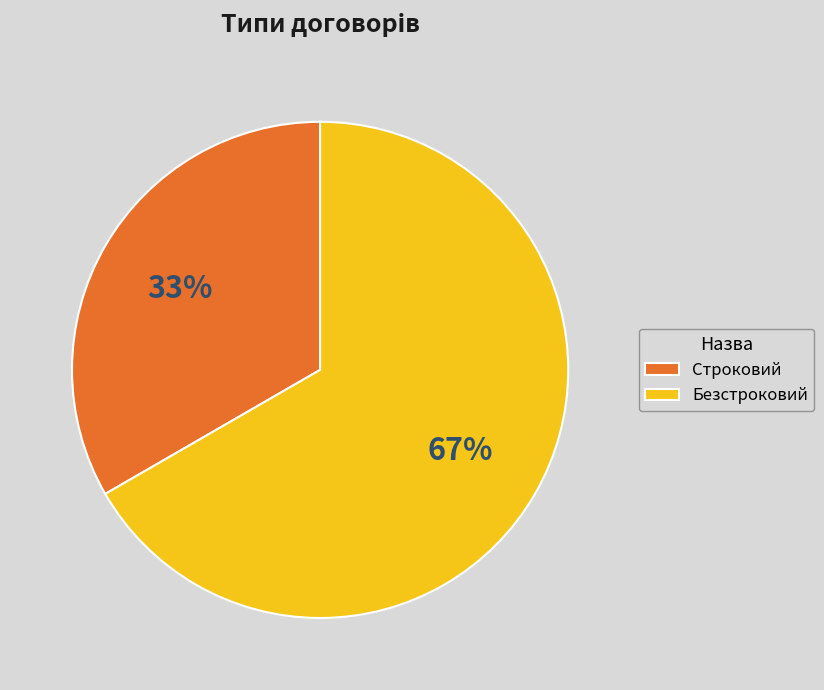

Rank the categories by value from lowest to highest.

Строковий, Безстроковий